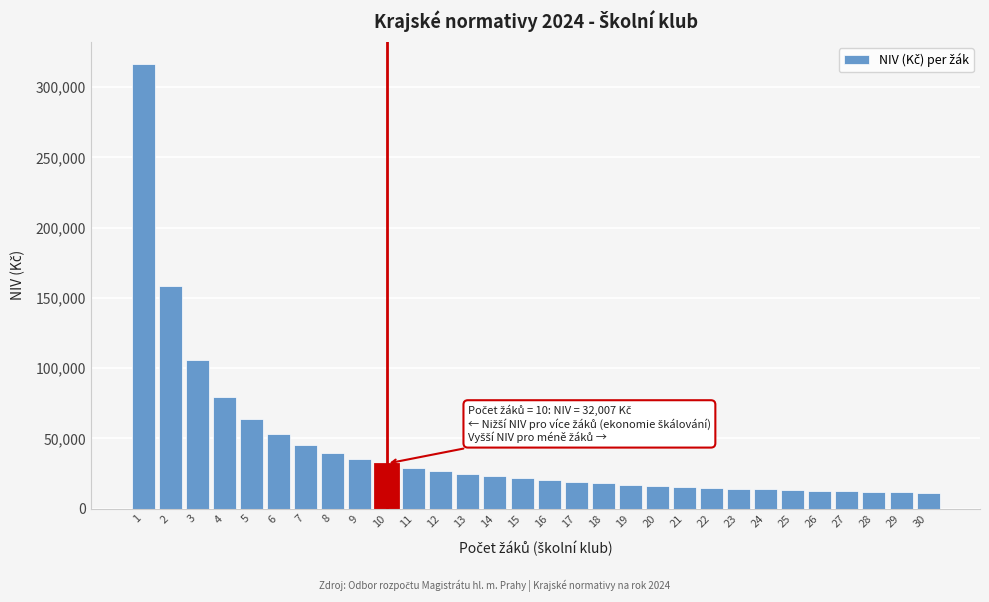

Is it true that the value at 10 is 32007.3?

True